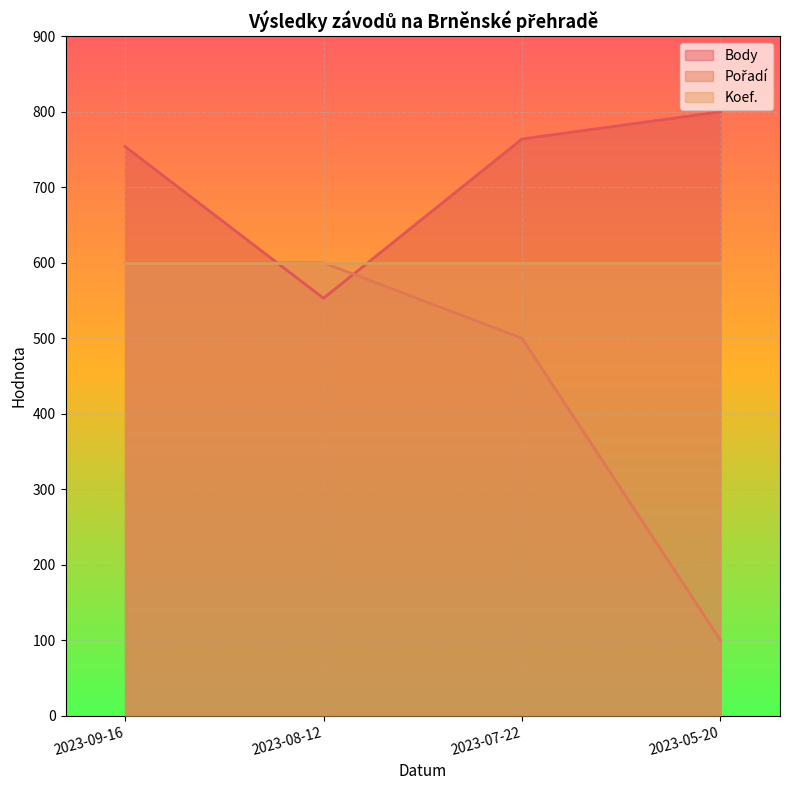

At how many categories does at least one series exceed 282?

4